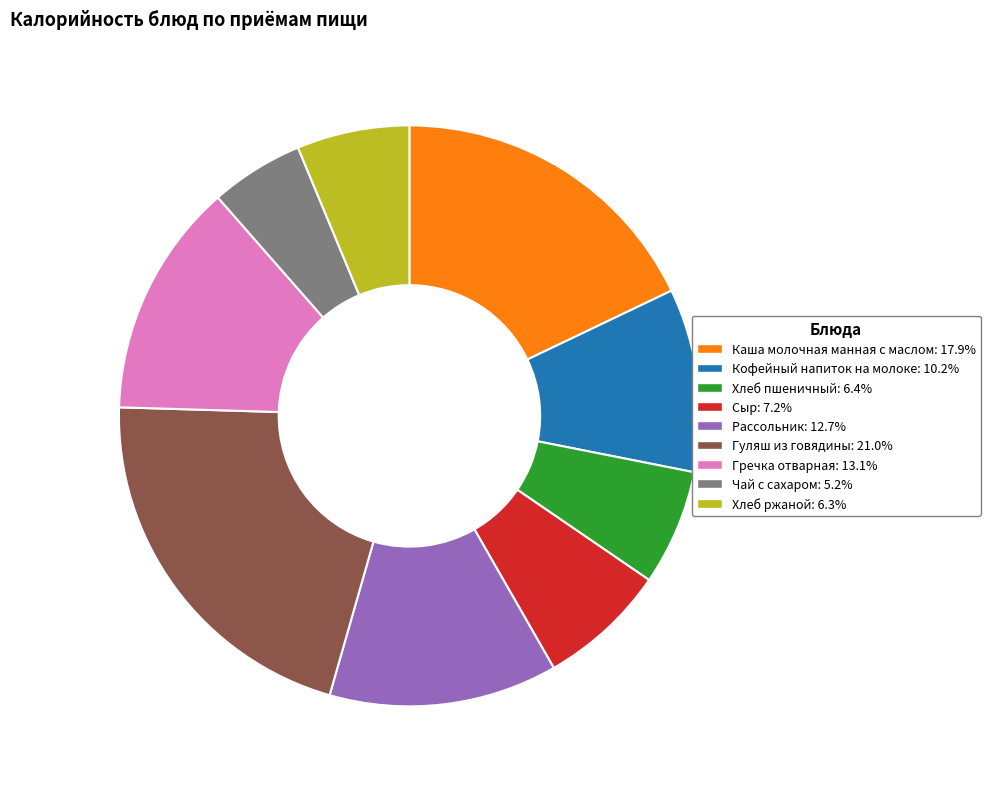

Is the sum of Гуляш из говядины: 21.0% and Гречка отварная: 13.1% greater than half?

No